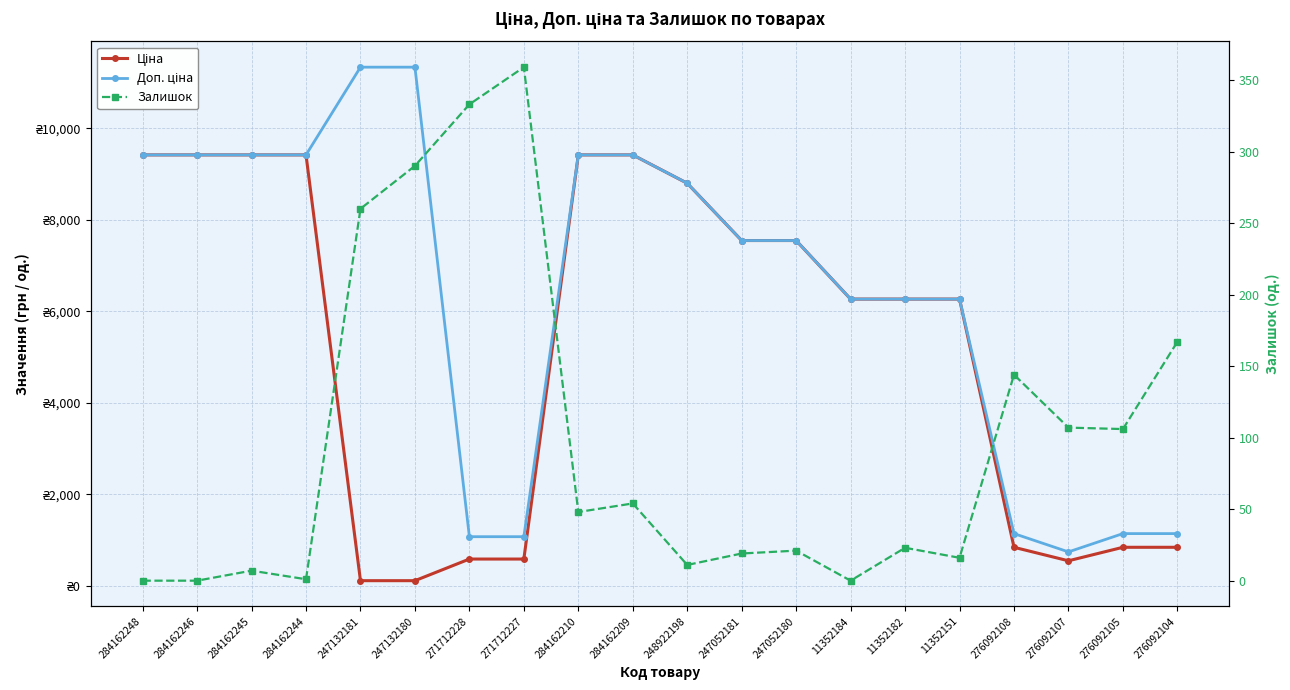

What is the label of the 5th point from the right?

11352151